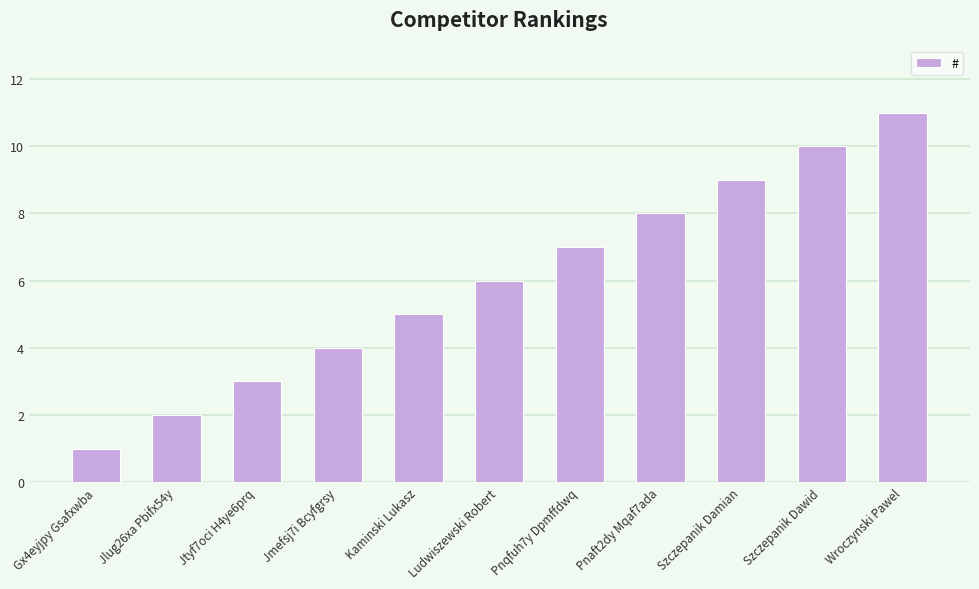

How many values are between 3 and 9?

7